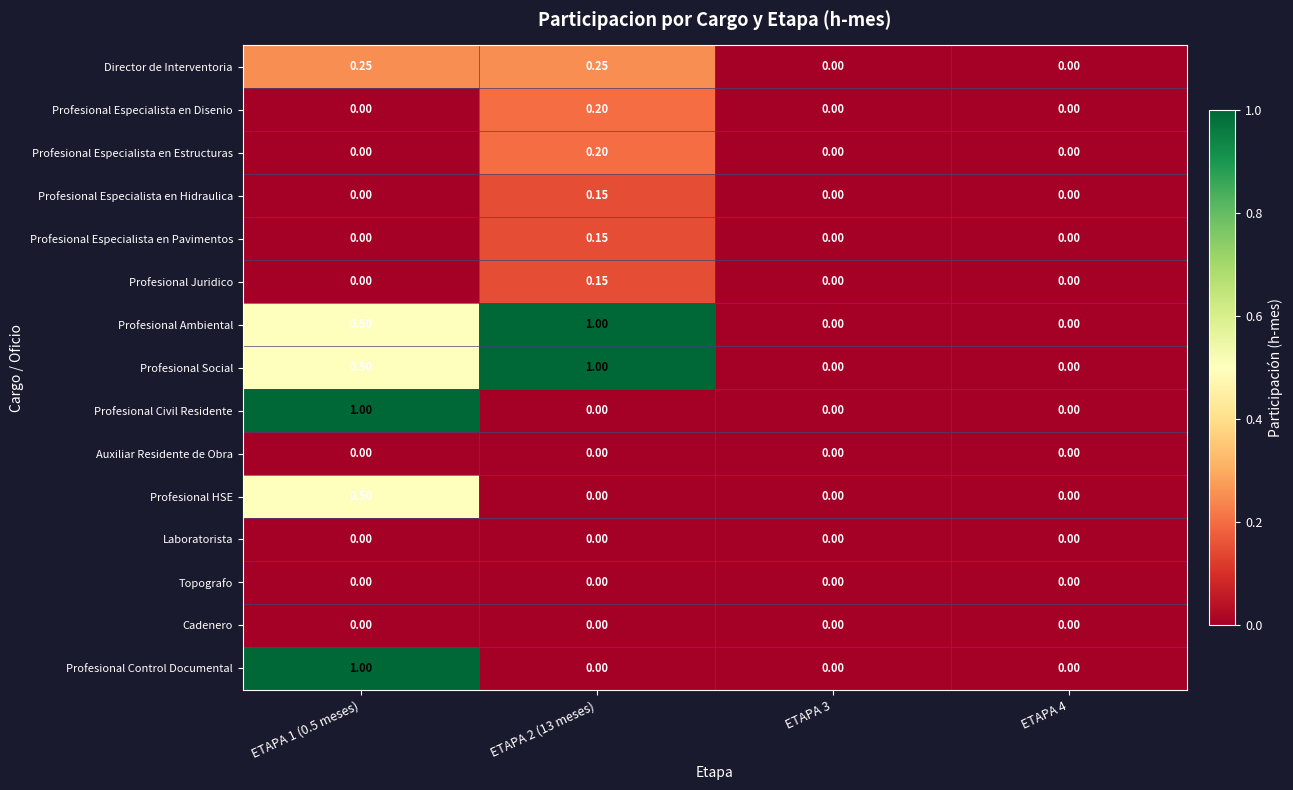

Count the number of categories in the chart.

4